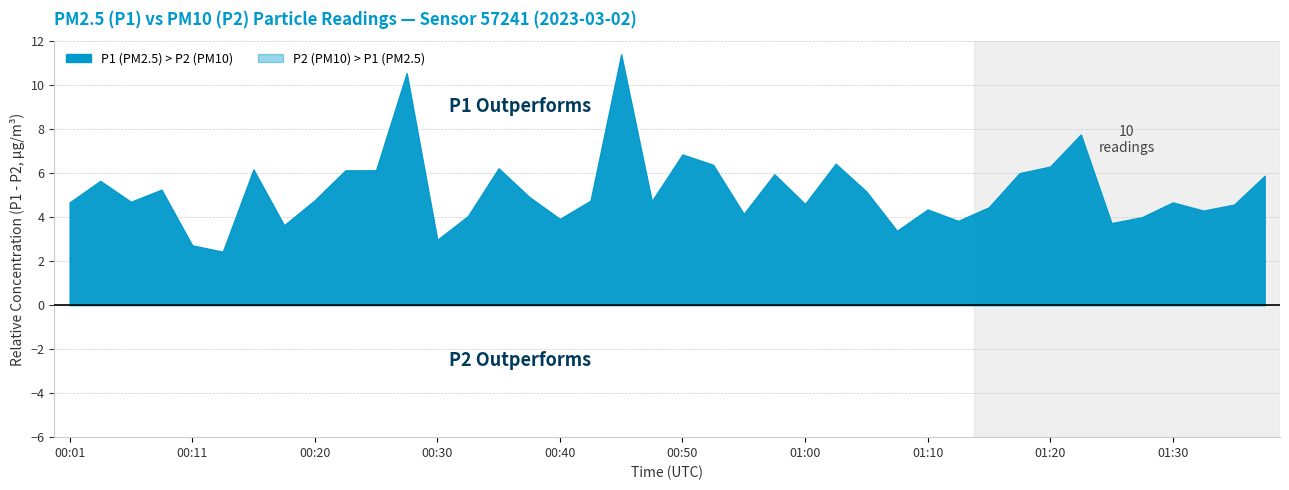

Rank the series at 01:05 from highest to lowest value.

P1, P2